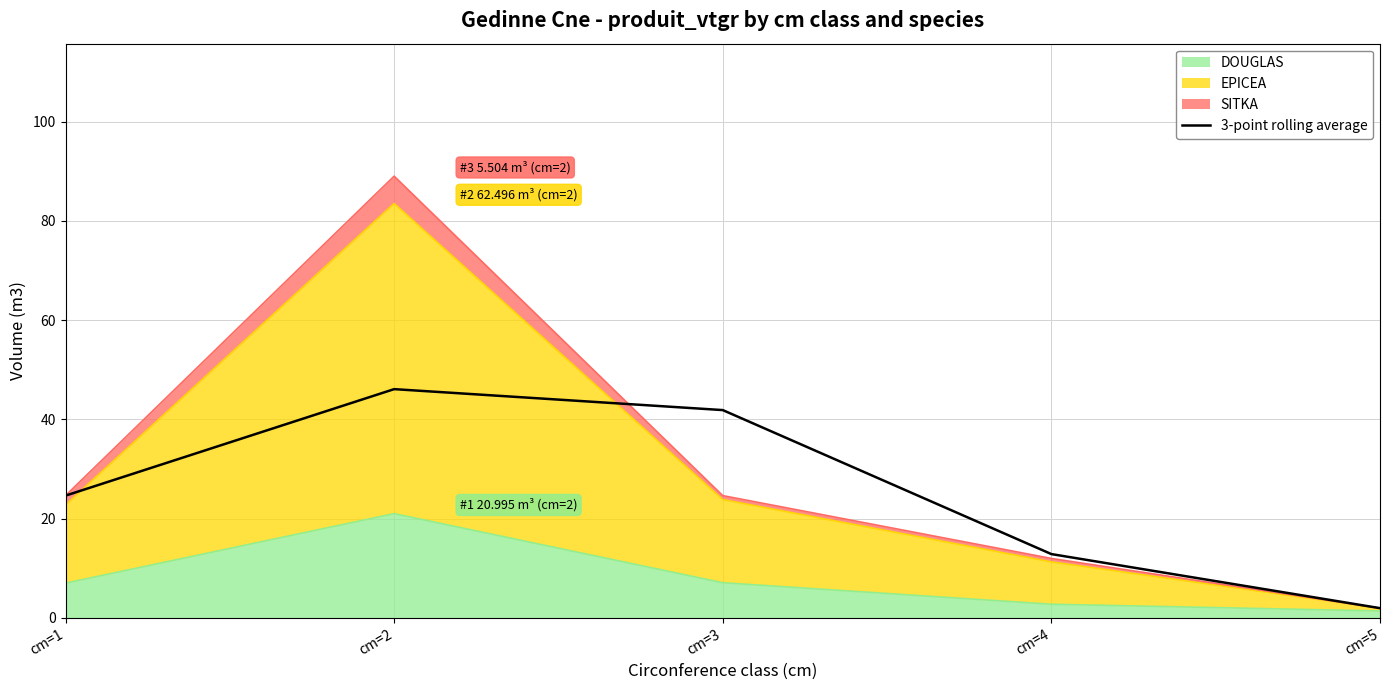

What is the change in value from cm=4 to cm=5?

-10.9